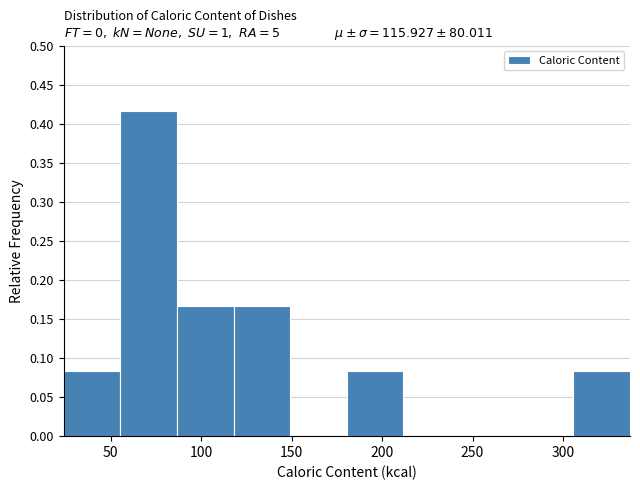

Reading left to right, transcribe this chart: for each bar, give the range it covers on the x-axis and its height. Neither the bar edges nor the heights are printed on the chart, so give them approximately, as read against the axes.

25 to 55: 0.085
55 to 85: 0.415
85 to 120: 0.165
120 to 150: 0.165
150 to 180: 0
180 to 210: 0.085
210 to 245: 0
245 to 275: 0
275 to 305: 0
305 to 335: 0.085